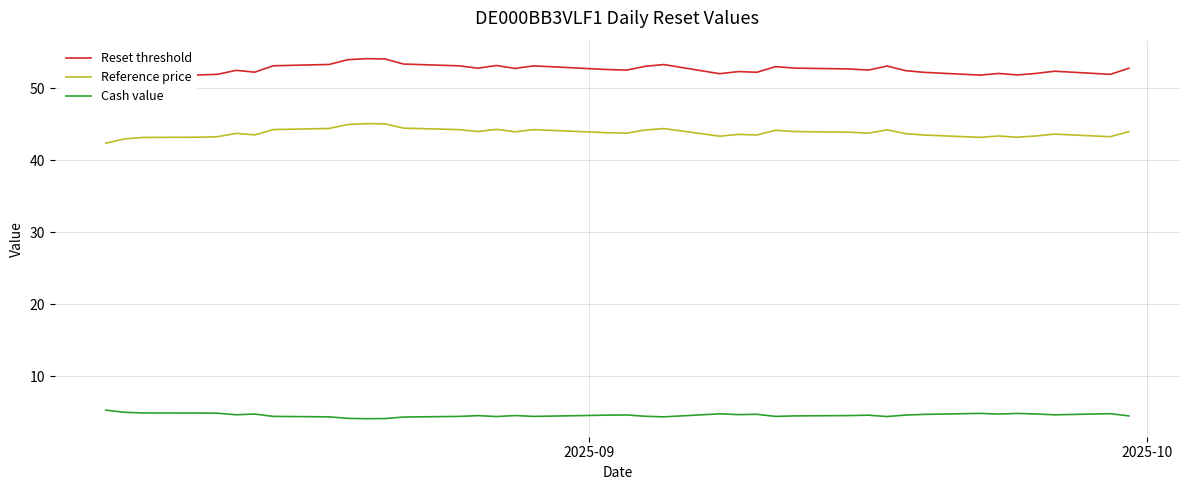

True or false: Reference price and Cash value intersect in this chart.

False